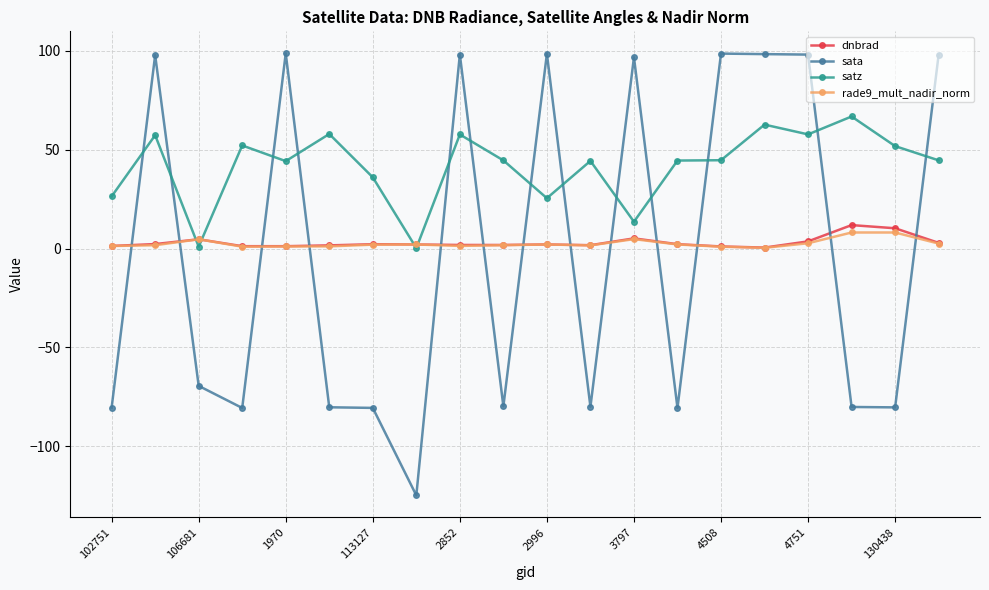

How many times do dnbrad and sata cross each other?

13